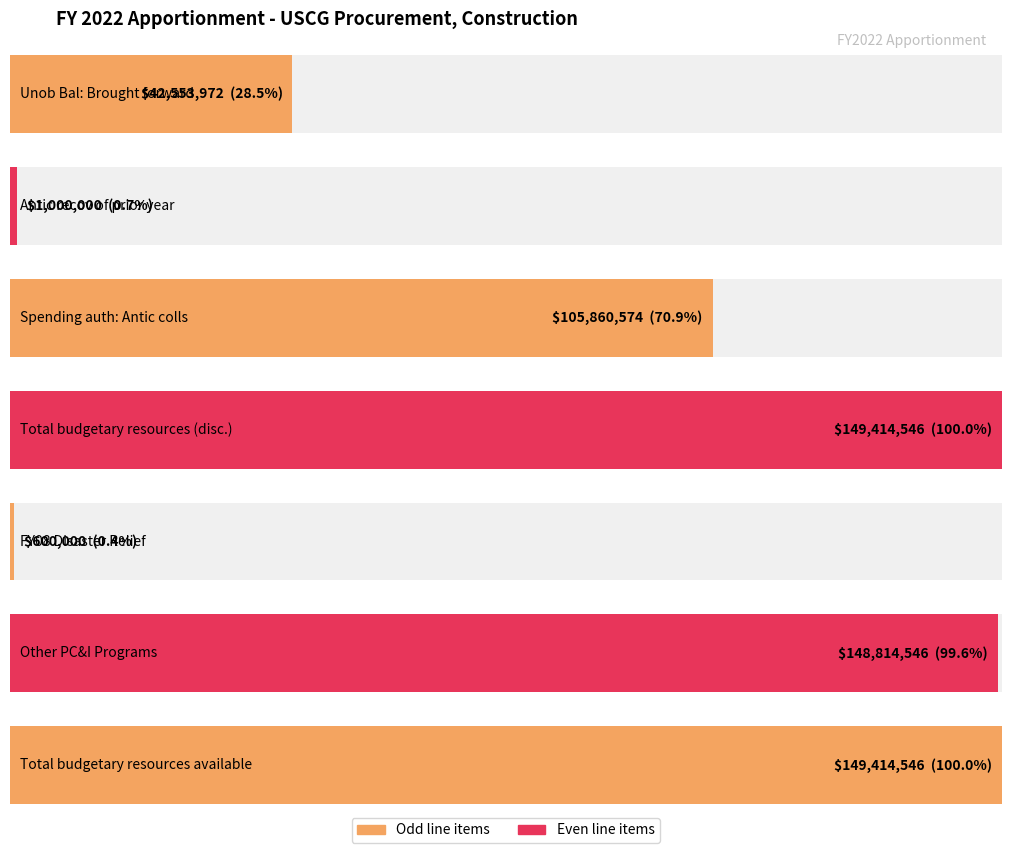

Approximately how many times larger is the value at Other PC&I Programs compared to Total budgetary resources available?

1.0